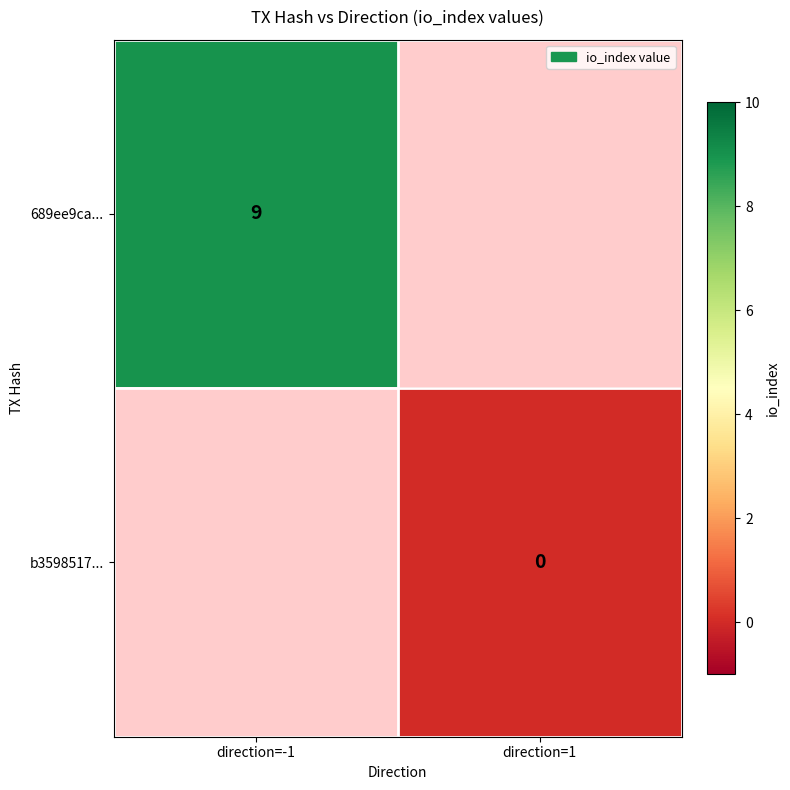

The 689ee9ca... series shows 9 at direction=-1. True or false?

True